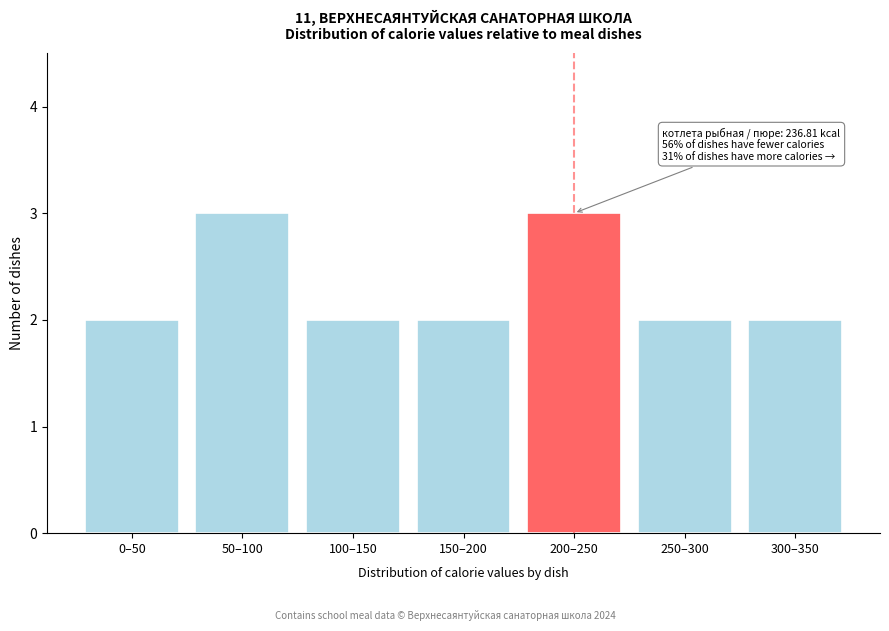

Reading left to right, extract all data points from this chart.

0–50=2	50–100=3	100–150=2	150–200=2	200–250=3	250–300=2	300–350=2